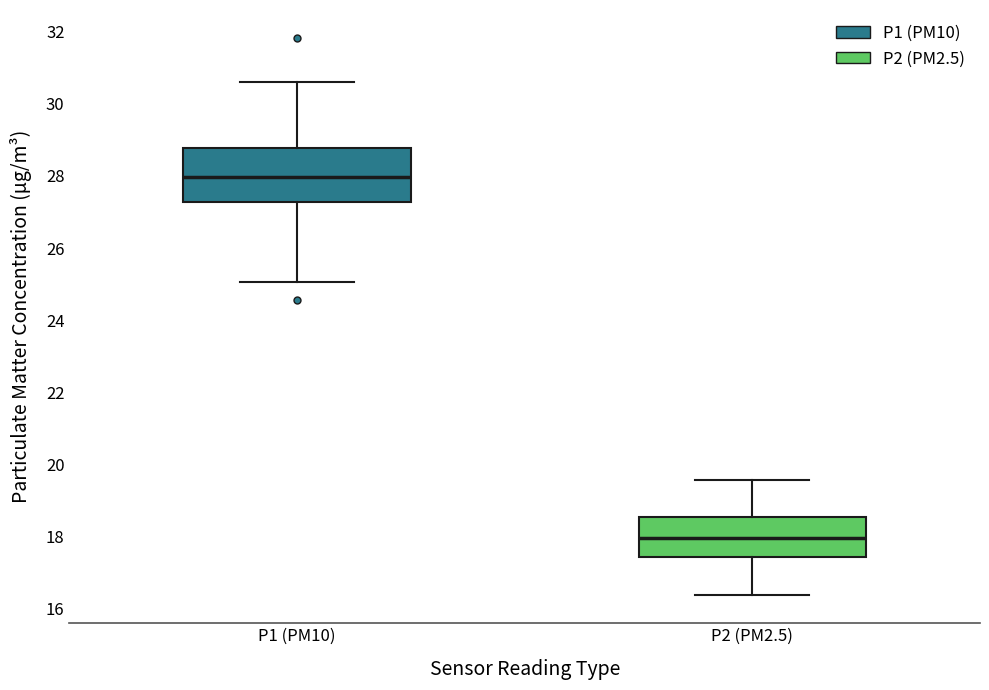

Which box is the tallest, from its lower edge to its upper edge?

P1 (PM10)